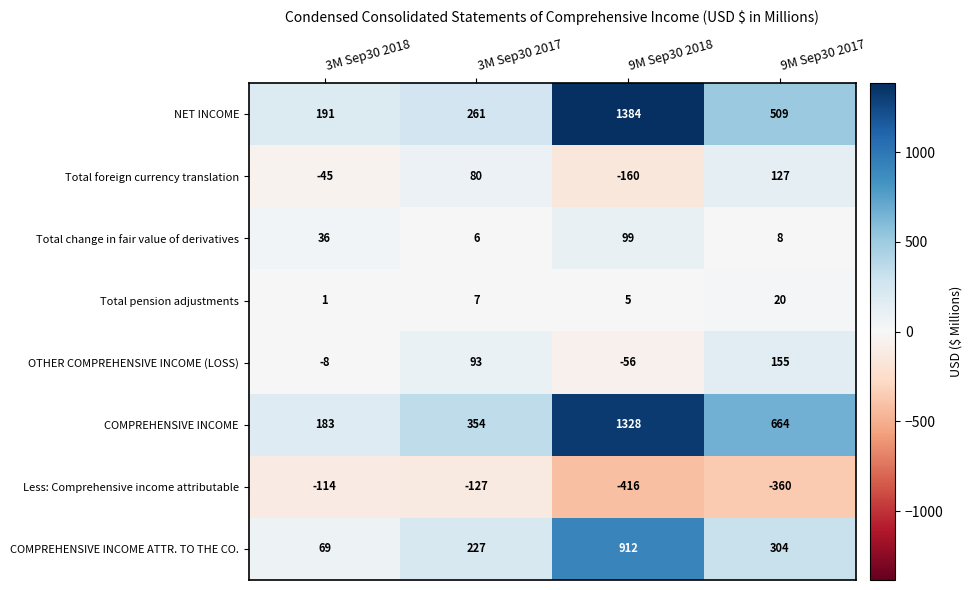

Which category has the lowest value across all series?

9M Sep30 2018